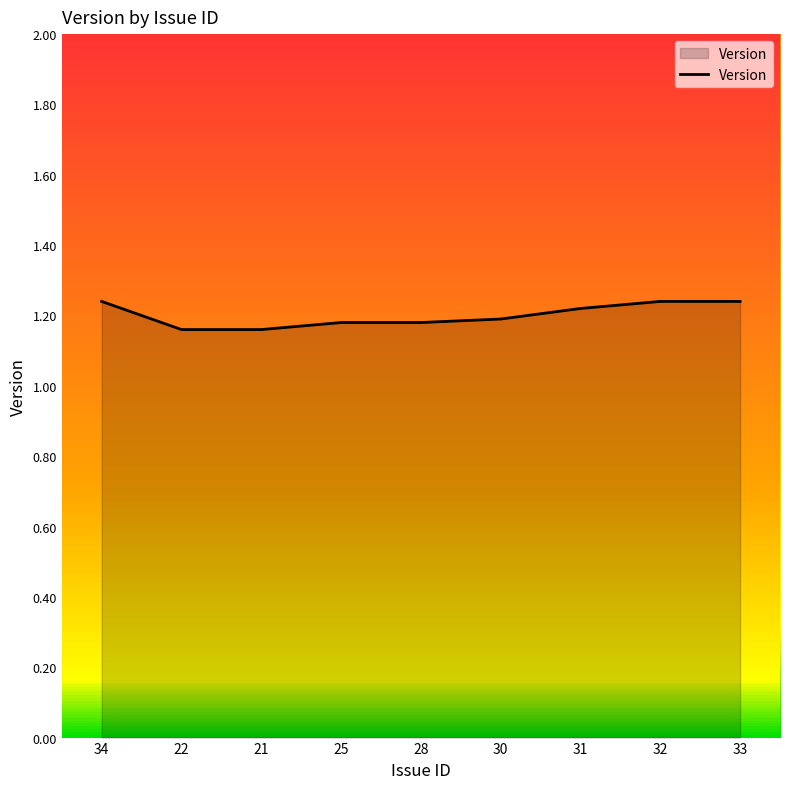

Approximately how many times larger is the value at 32 compared to 28?

1.1